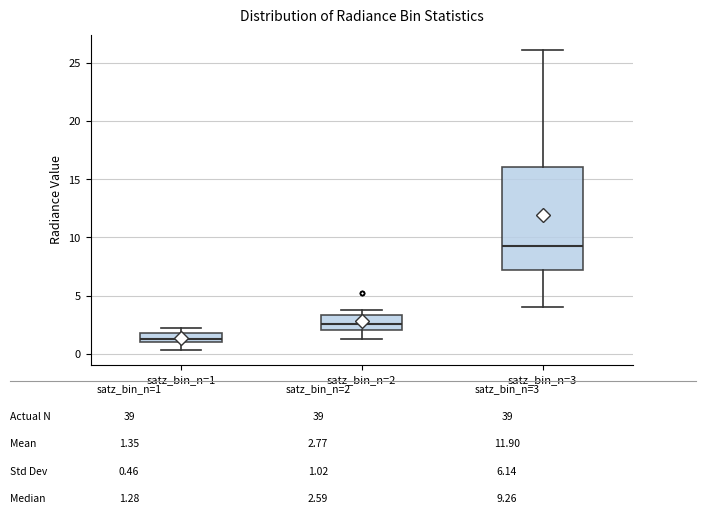

Which box has the lowest median line?

satz_bin_n=1